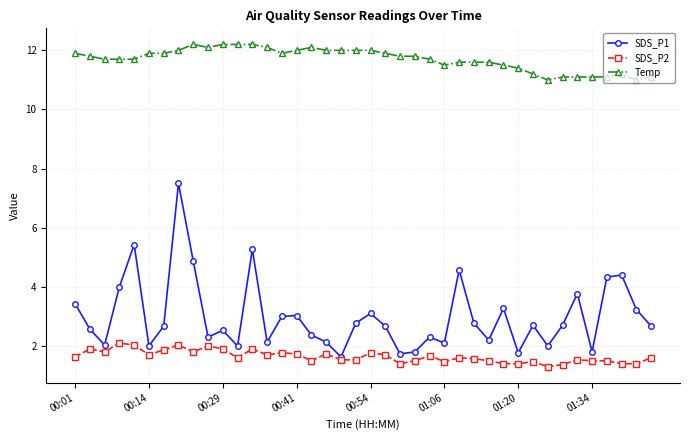

True or false: SDS_P2 and Temp cross at least once.

False